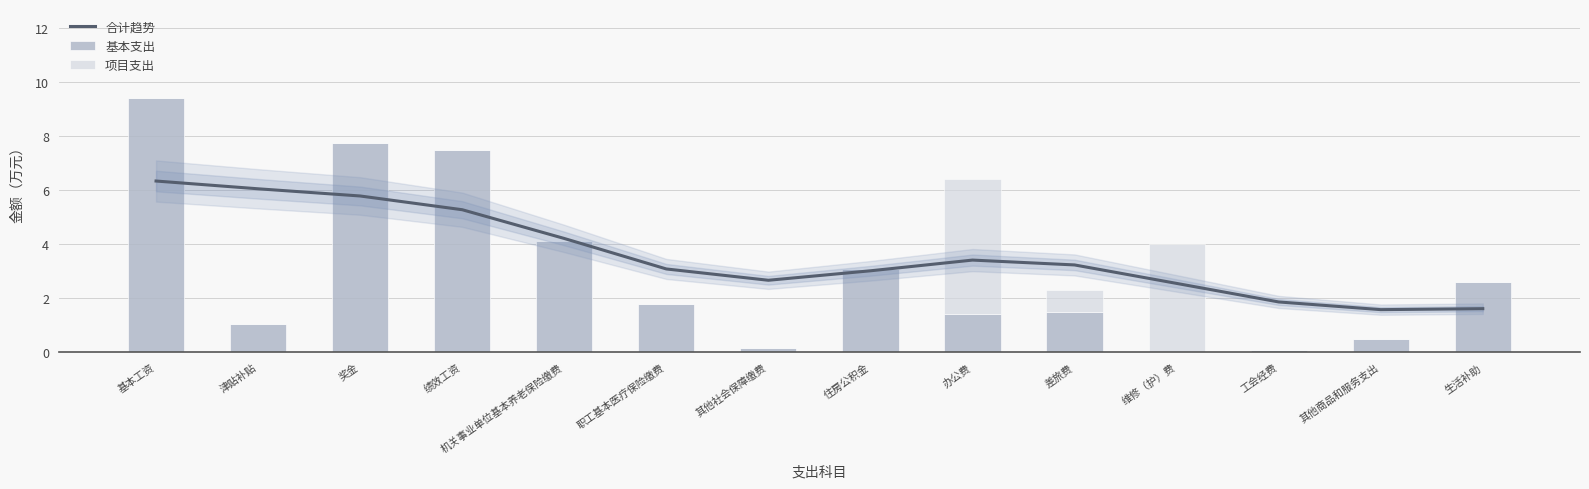

Reading left to right, transcribe all the data shown in this chart.

合计趋势: 6.3	6.1	5.8	5.3	4.2	3.1	2.7	3.0	3.4	3.2	2.6	1.9	1.6	1.6
基本支出: 9.4	1.1	7.8	7.5	4.1	1.8	0.1	3.1	1.4	1.5	0.0	0.1	0.5	2.6
项目支出: 0.0	0.0	0.0	0.0	0.0	0.0	0.0	0.0	5.0	0.8	4.0	0.0	0.0	0.0